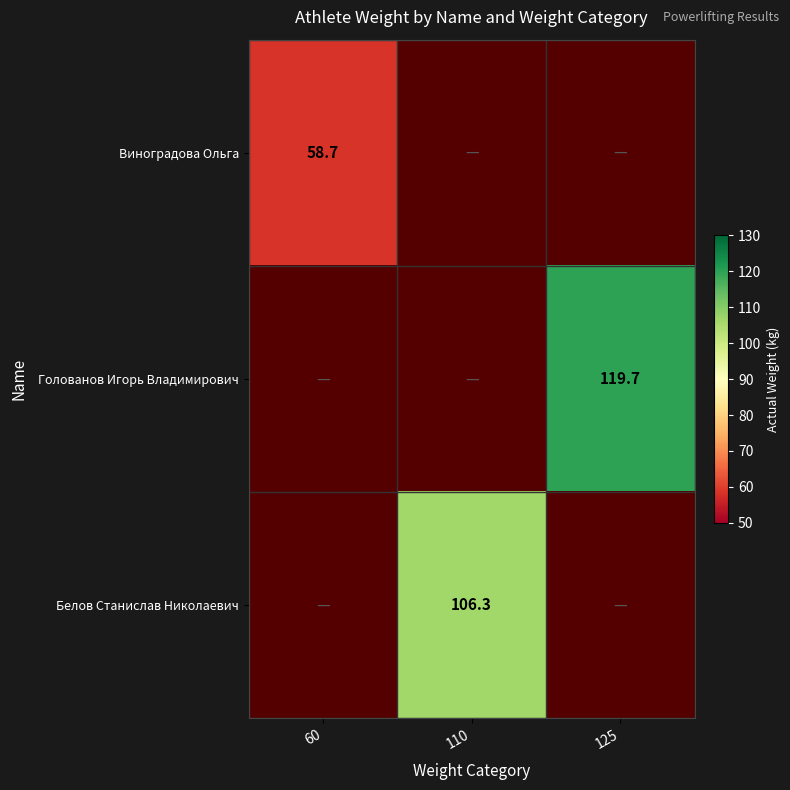

The value of Белов Станислав Николаевич at 110 is 47.9. True or false?

False